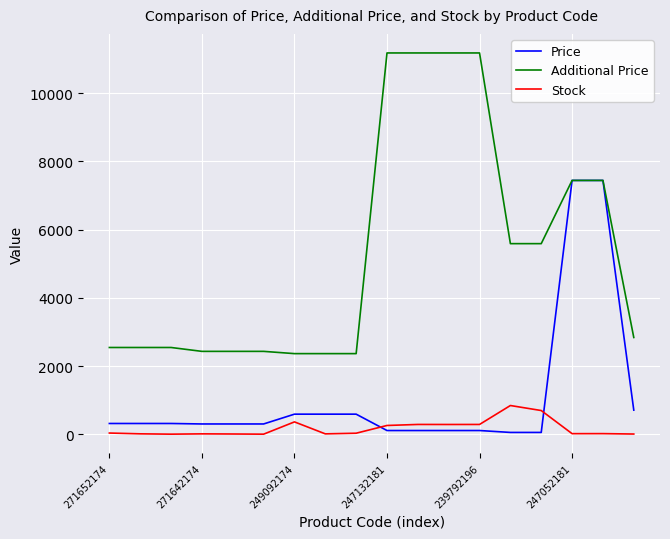

True or false: Price and Stock cross at least once.

True